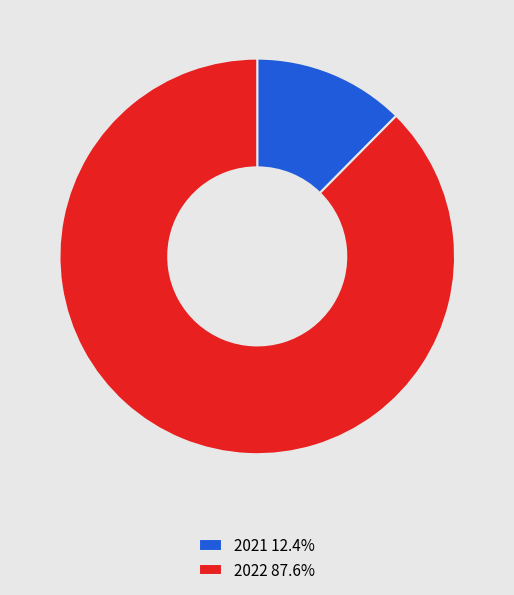

The 2022 slice represents 74% of the pie. True or false?

False